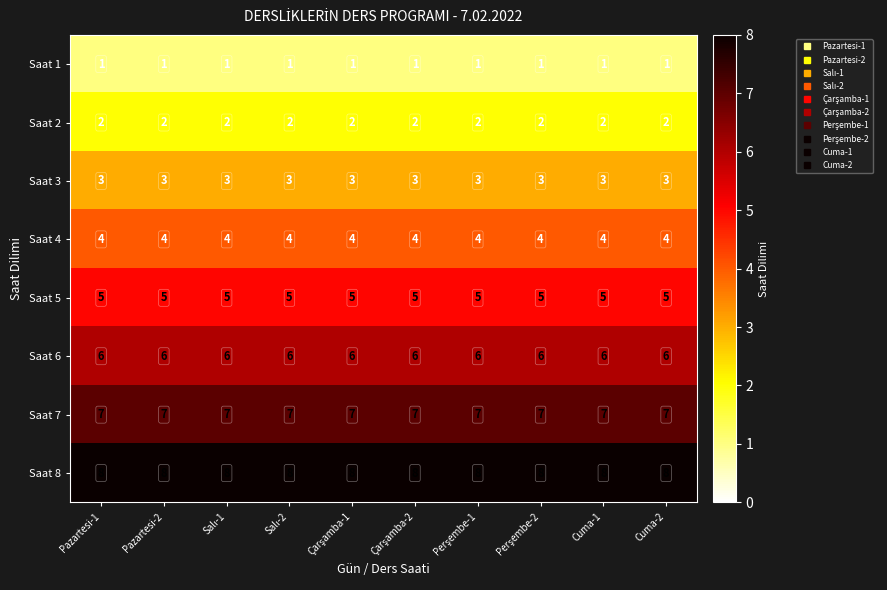

The value of Saat 2 at Pazartesi-2 is 2. True or false?

True